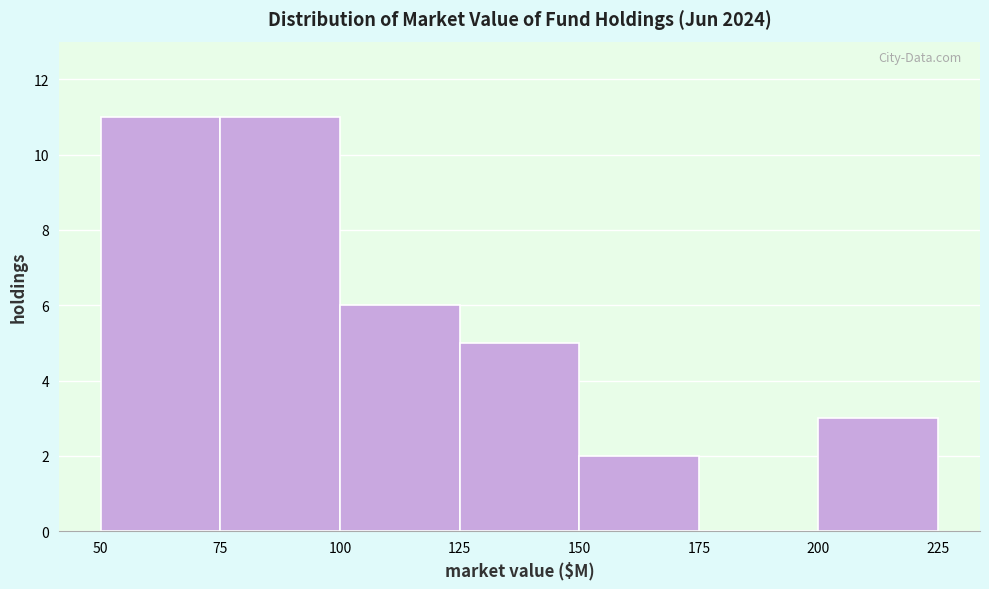

What is the height of the bar covering 200 to 225 on the x-axis? The values are not printed on the chart, so give them approximately, as read against the axis.

3